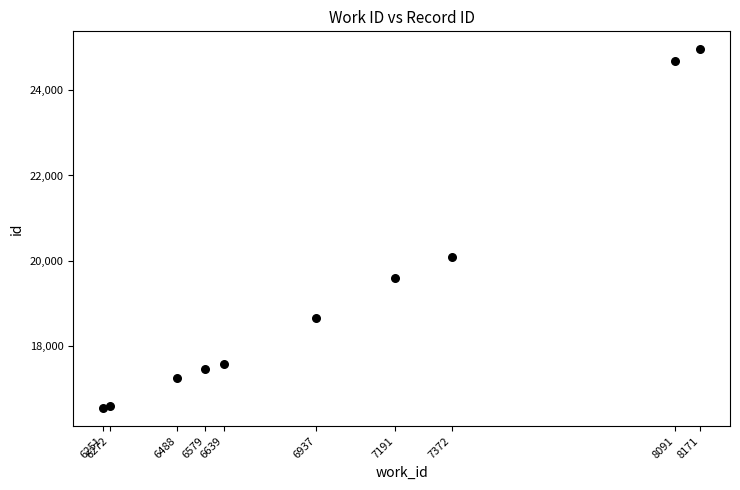

What Y value in the scatter plot is closest to 20754?

20094